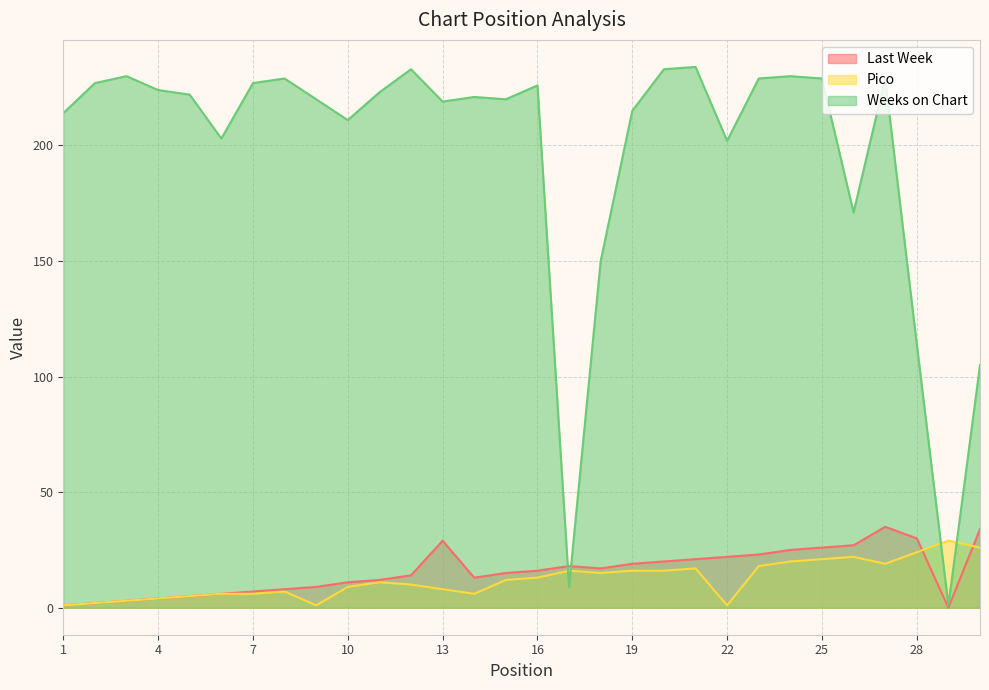

What is the value of the Last Week point at the 12th from the left?

14